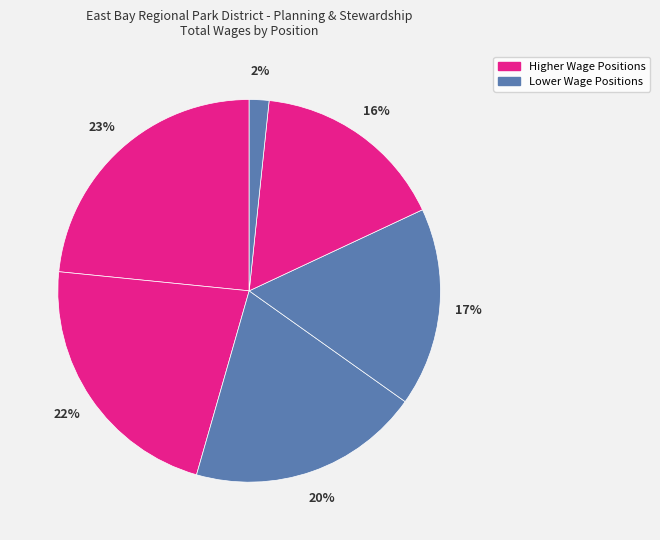

To the nearest percent, what is the average slice percentage?

17%